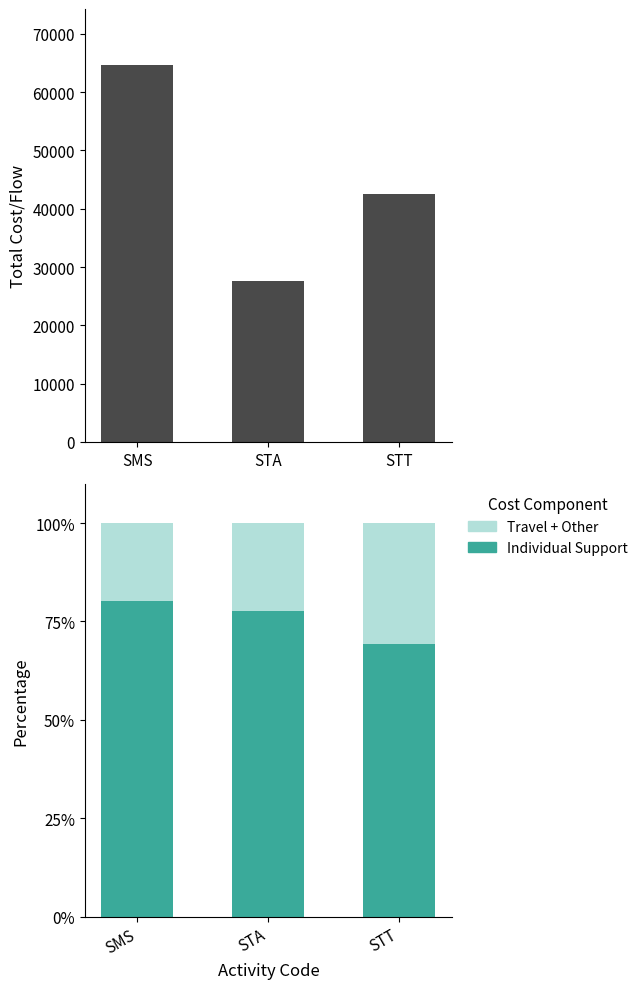

List the labels in order of Travel + Other value, largest first.

STT, STA, SMS